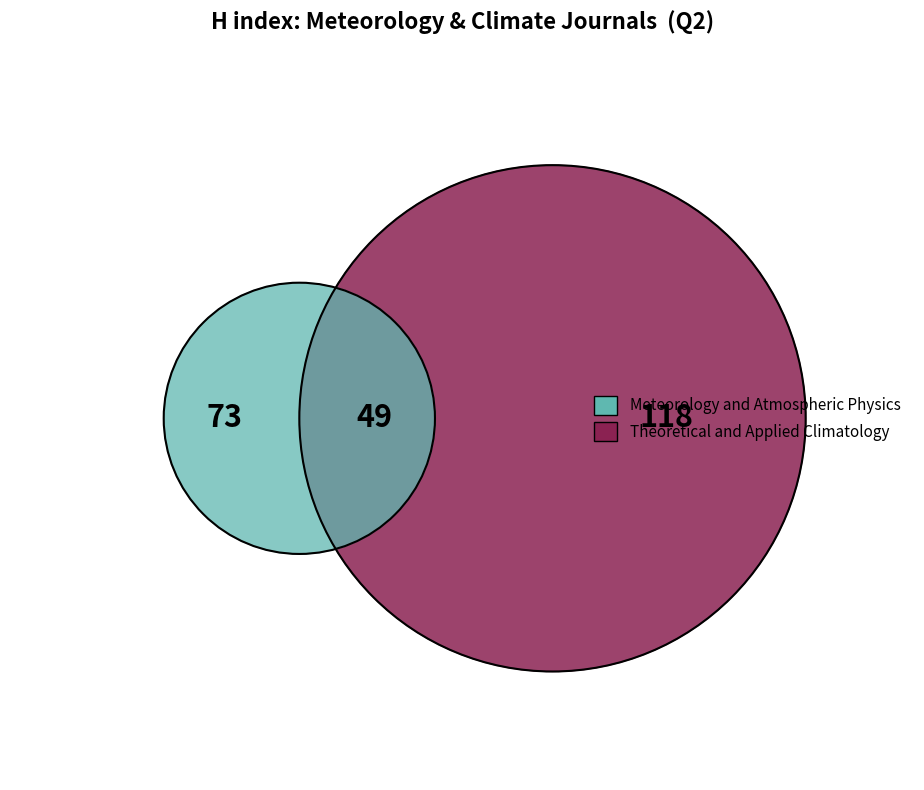

What is the smallest slice in the pie chart?

Meteorology and Atmospheric Physics